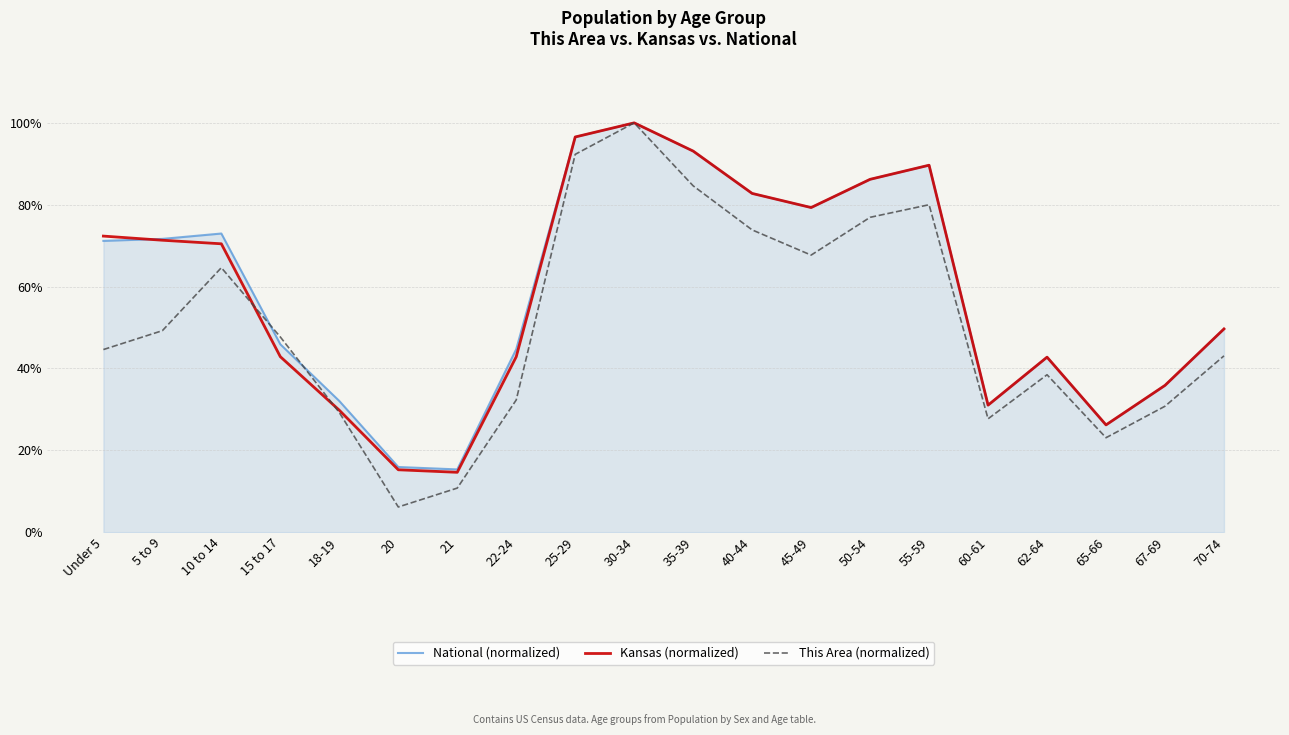

What is the average value of the This Area (normalized) series?

0.5